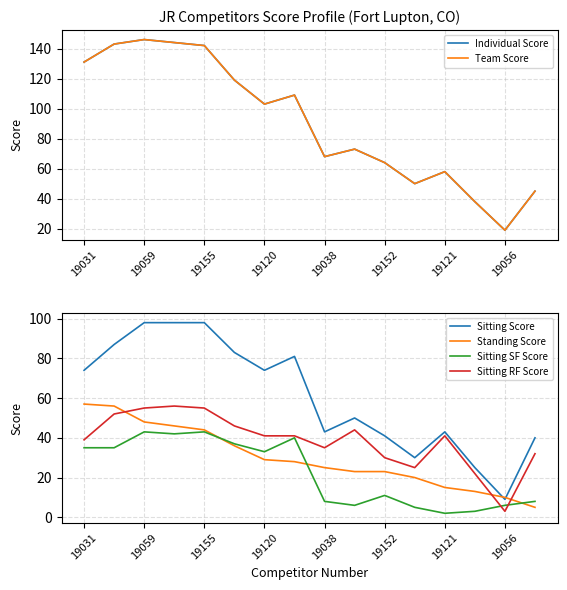

Is the value of Sitting RF Score at 19056 greater than the value of Sitting SF Score at 19038?

No